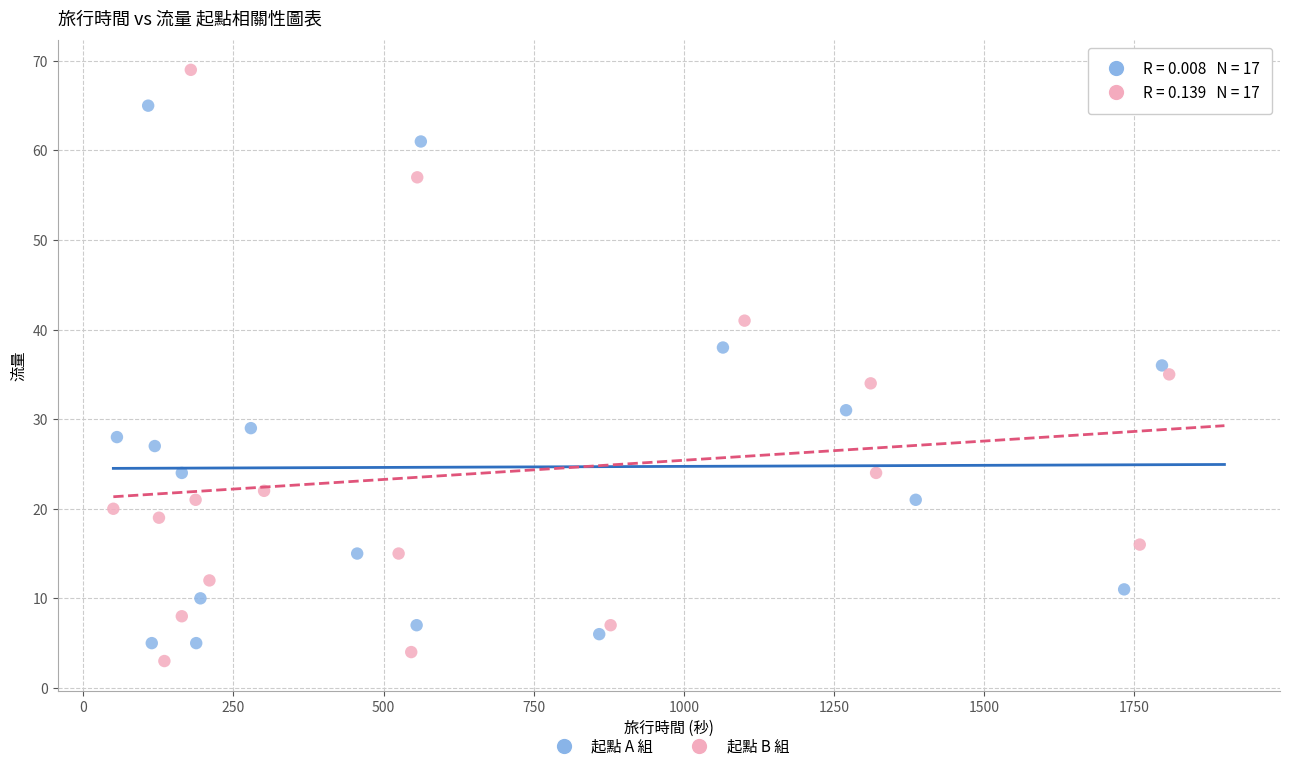

What are all the series names shown in the legend?

起點 A 組, 起點 B 組